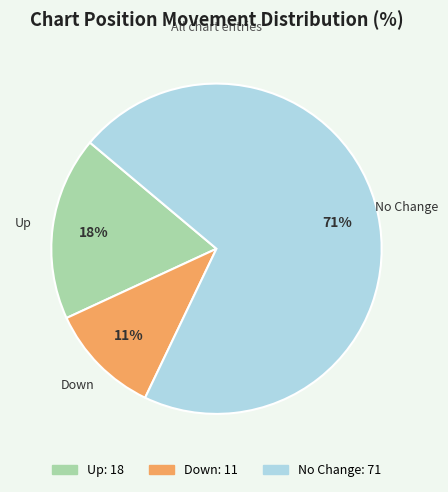

Is there any slice that represents more than half of the pie?

Yes